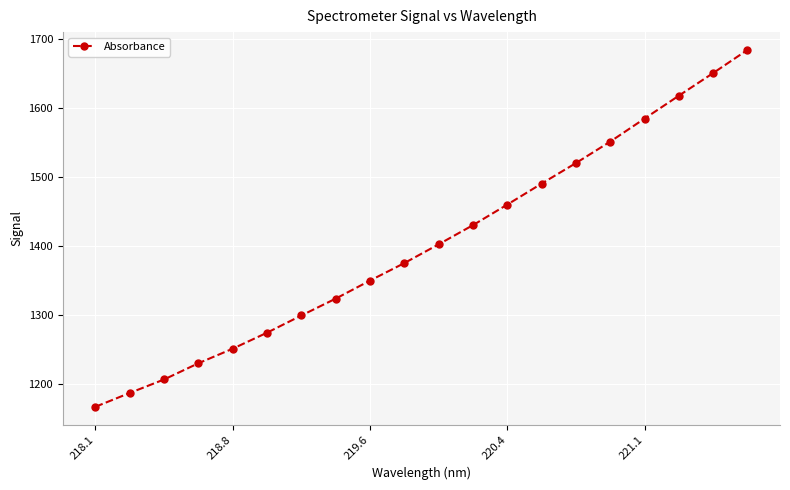

What is the value of the 9th point from the left?

1349.6